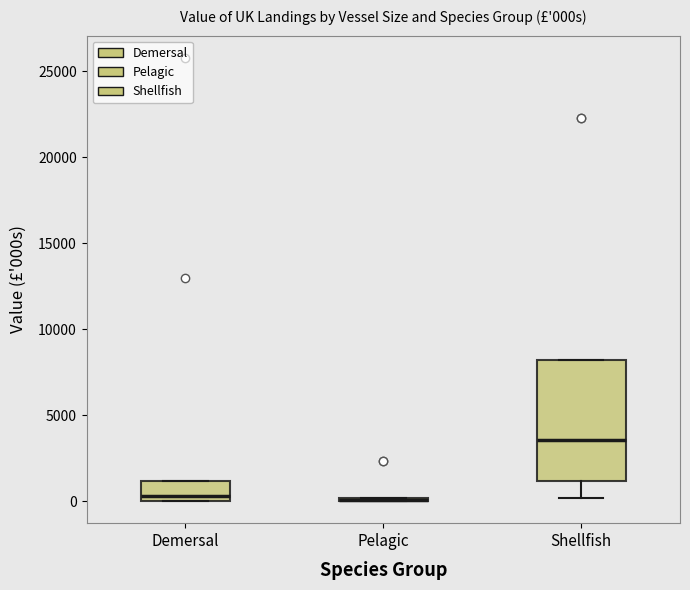

Reading left to right, read every box against the y-axis: the position of its median line, the range the box covers, and the ends of its whiskers. The values are not printed on the chart, so give them approximately, as read against the axis.

Demersal: median 500, box 0 to 1000, whiskers 0 to 1000
Pelagic: box collapsed to a line at 0, whiskers 0 to 0
Shellfish: median 3500, box 1000 to 8000, whiskers 0 to 8000